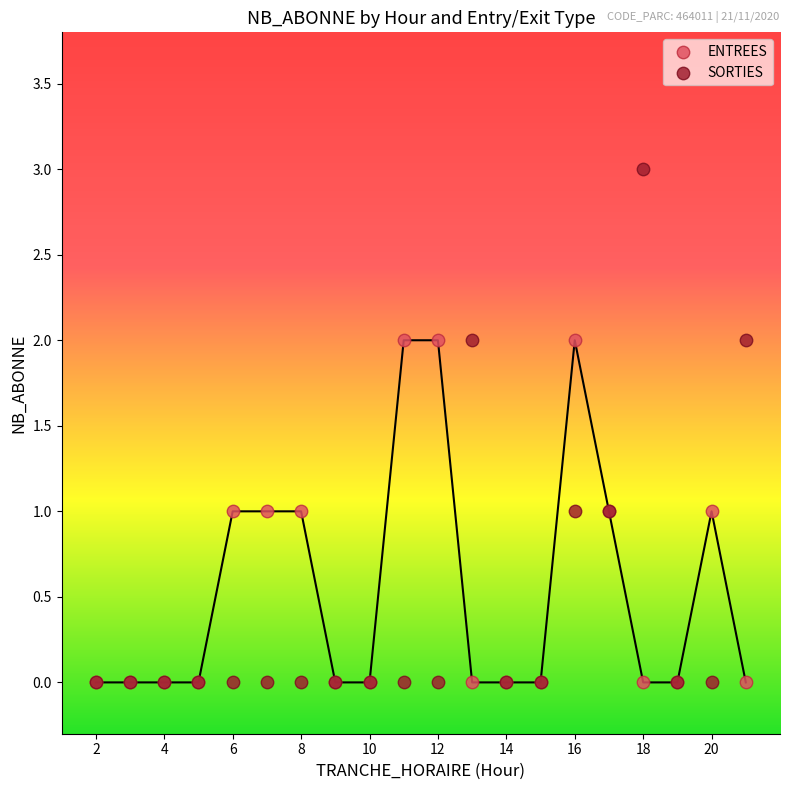

What are all the series names shown in the legend?

ENTREES, SORTIES